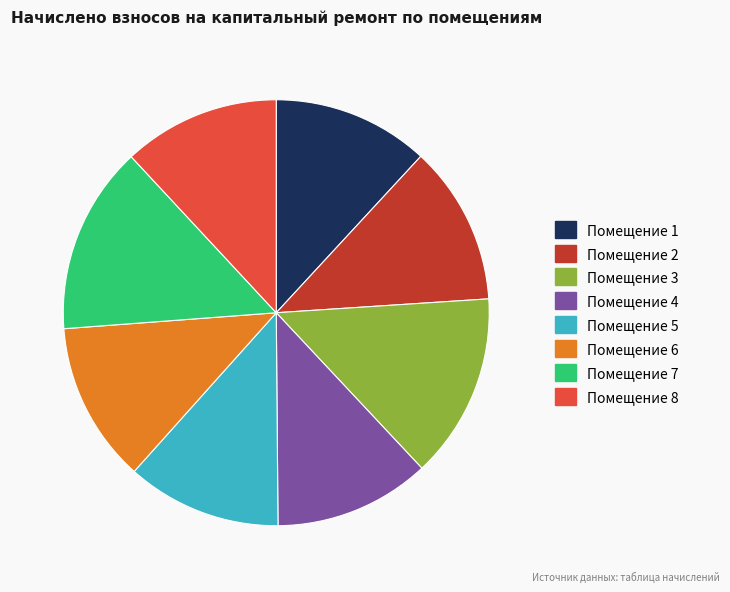

Combined, do Помещение 1 and Помещение 2 account for over 50%?

No